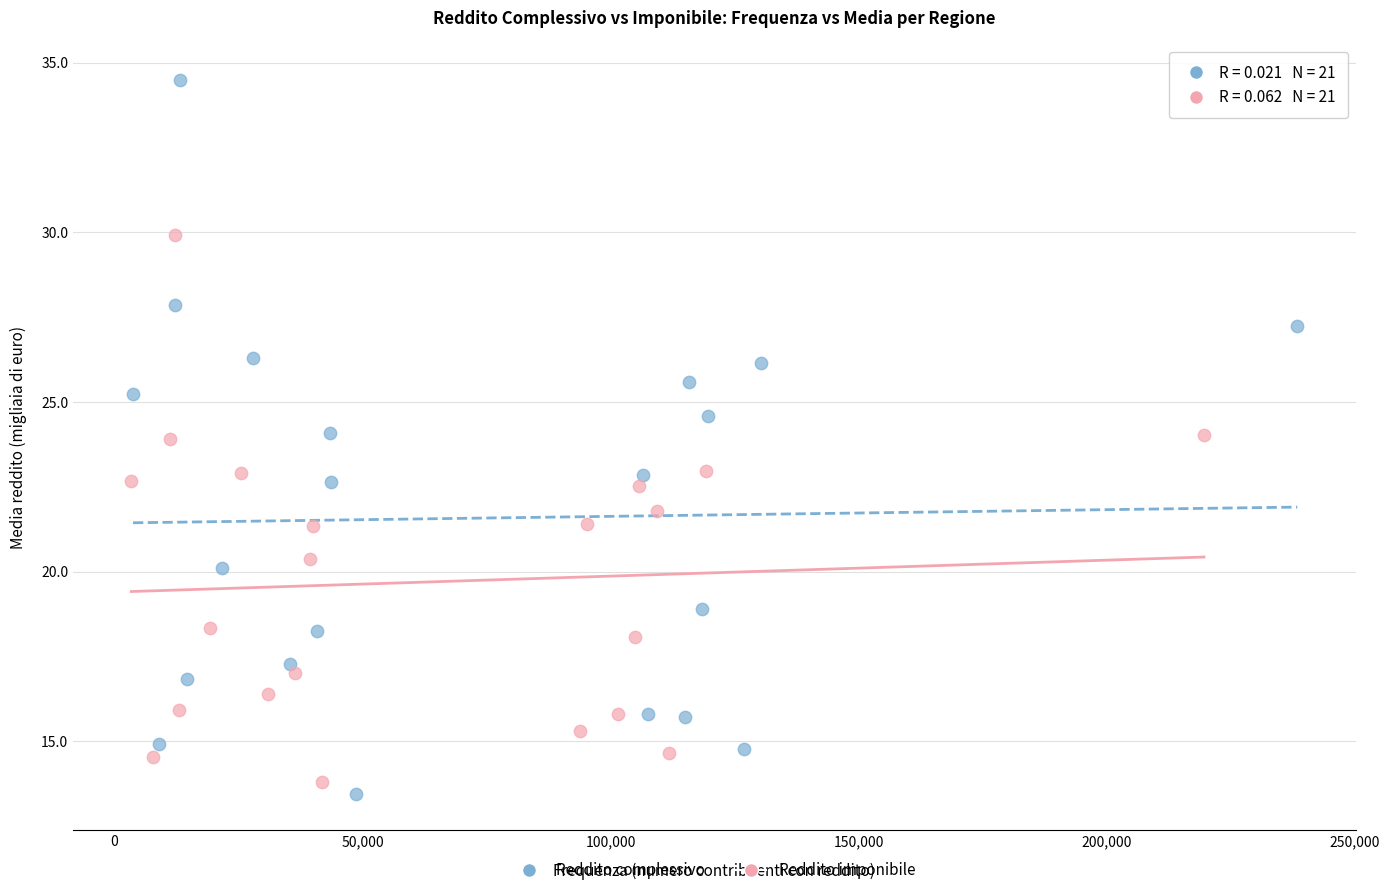

Which series reaches the minimum Y coordinate?

Reddito complessivo